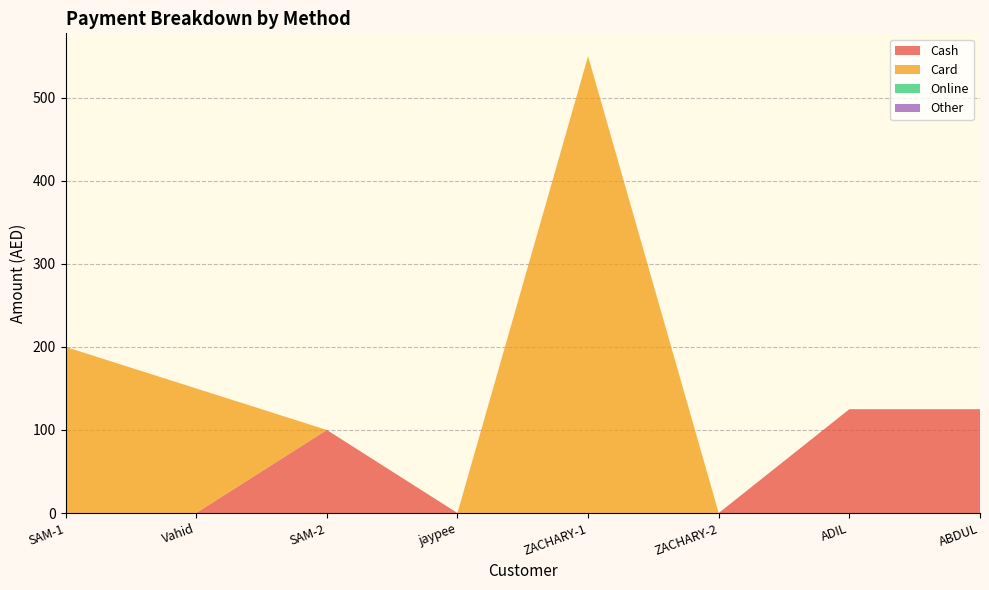

Reading left to right, list all the values displayed in this chart.

Cash: SAM-1=0	Vahid=0	SAM-2=100	jaypee=0	ZACHARY-1=0	ZACHARY-2=0	ADIL=125	ABDUL=125
Card: SAM-1=200	Vahid=150	SAM-2=0	jaypee=0	ZACHARY-1=550	ZACHARY-2=0	ADIL=0	ABDUL=0
Online: SAM-1=0	Vahid=0	SAM-2=0	jaypee=0	ZACHARY-1=0	ZACHARY-2=0	ADIL=0	ABDUL=0
Other: SAM-1=0	Vahid=0	SAM-2=0	jaypee=0	ZACHARY-1=0	ZACHARY-2=0	ADIL=0	ABDUL=0